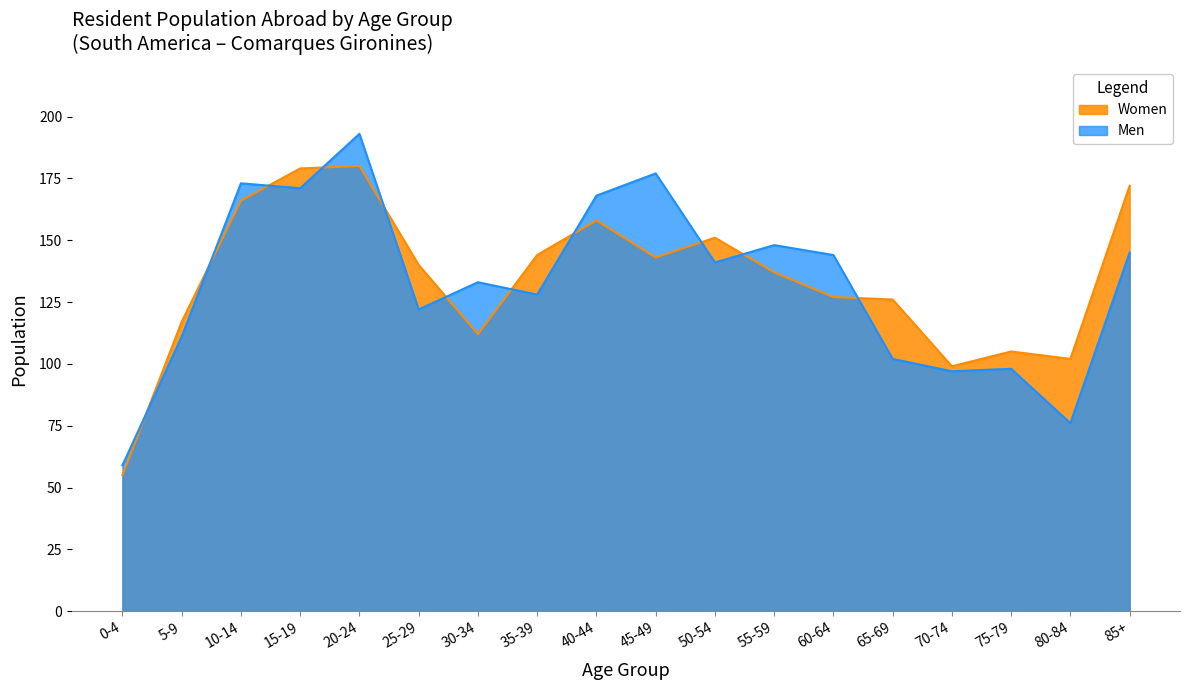

Rank the series at 80-84 from lowest to highest value.

Men, Women